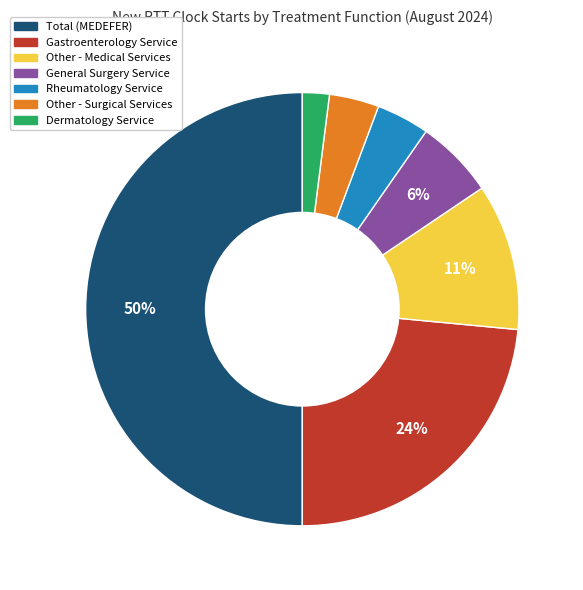

What is the largest slice in the pie chart?

Total (MEDEFER)